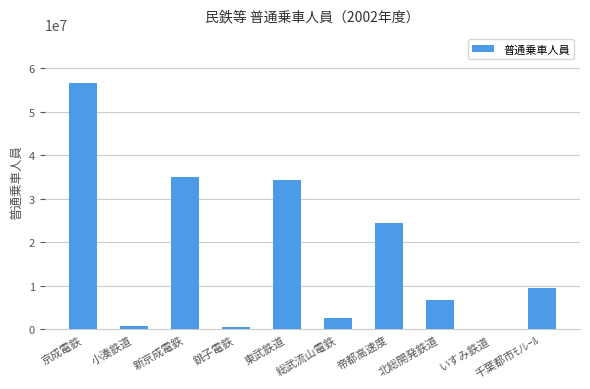

True or false: the data shows 56586146 at 京成電鉄.

True